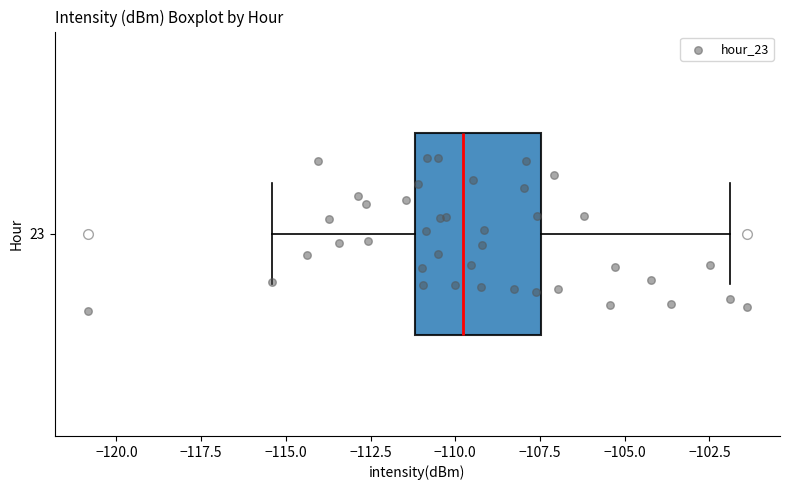

Read this box plot against the x-axis: the position of the median line, the range covered by the box, and the ends of both whiskers. The values are not printed on the chart, so give them approximately, as read against the axis.

median -110.0, box -111.0 to -107.5, whiskers -115.5 to -102.0